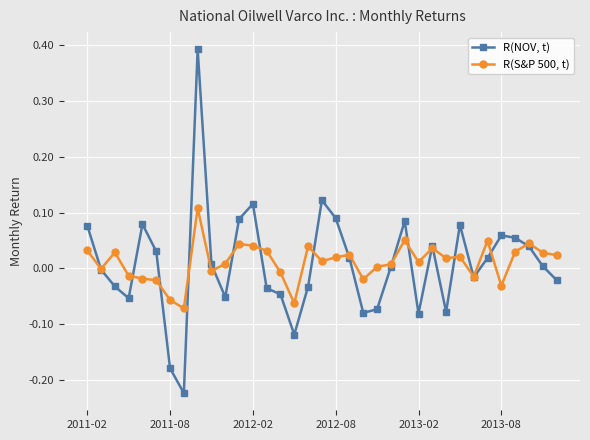

List the series in order of their peak value, highest first.

R(NOV, t), R(S&P 500, t)